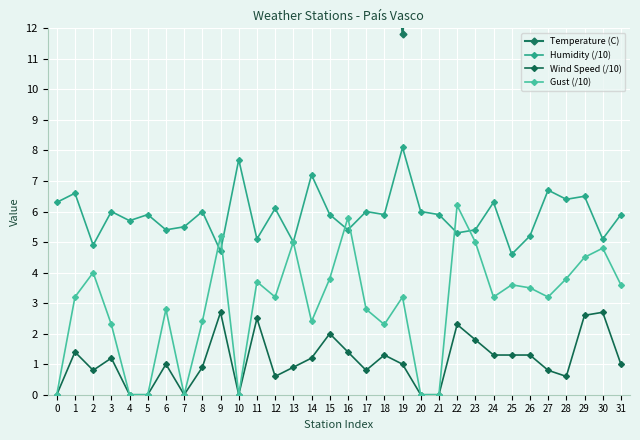

How many data points in Wind Speed (/10) are less than 1?

14